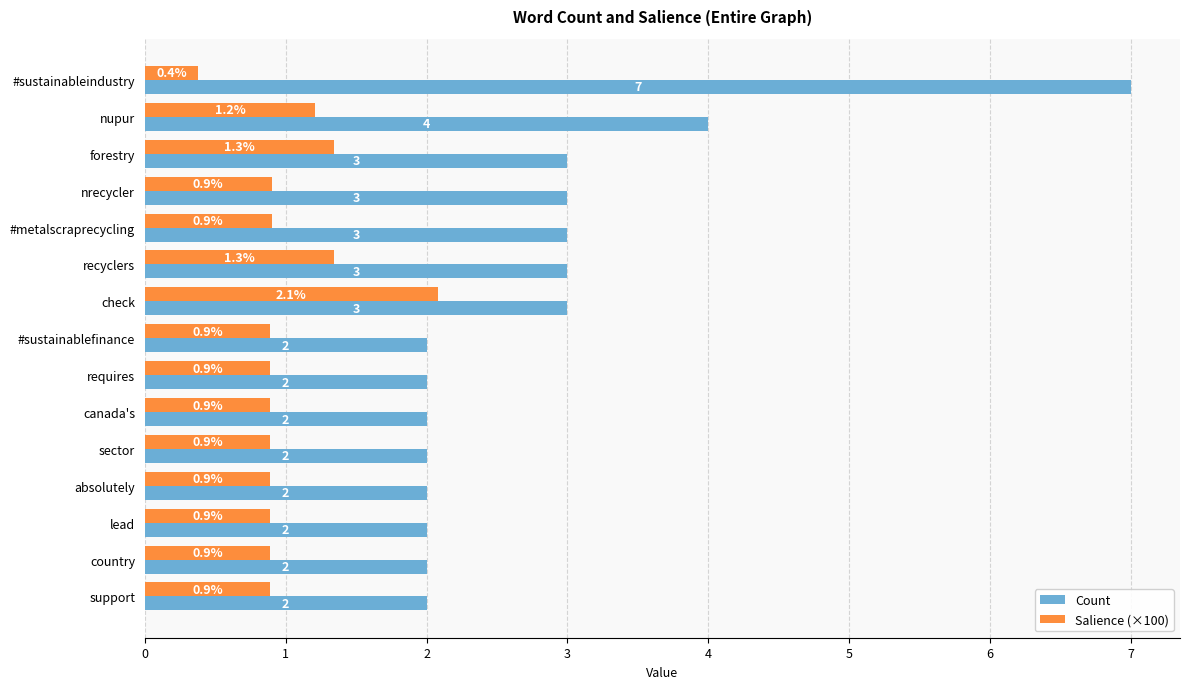

What are all the series names shown in the legend?

Count, Salience (×100)